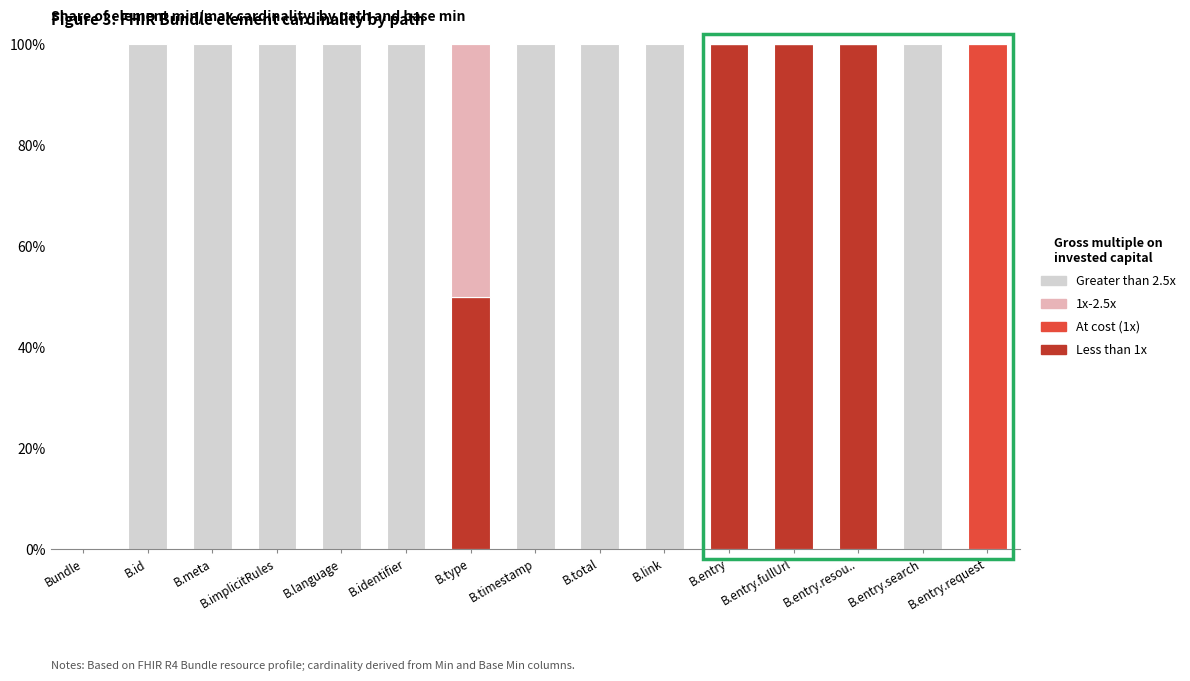

What is the total value across all series at B.identifier?

100